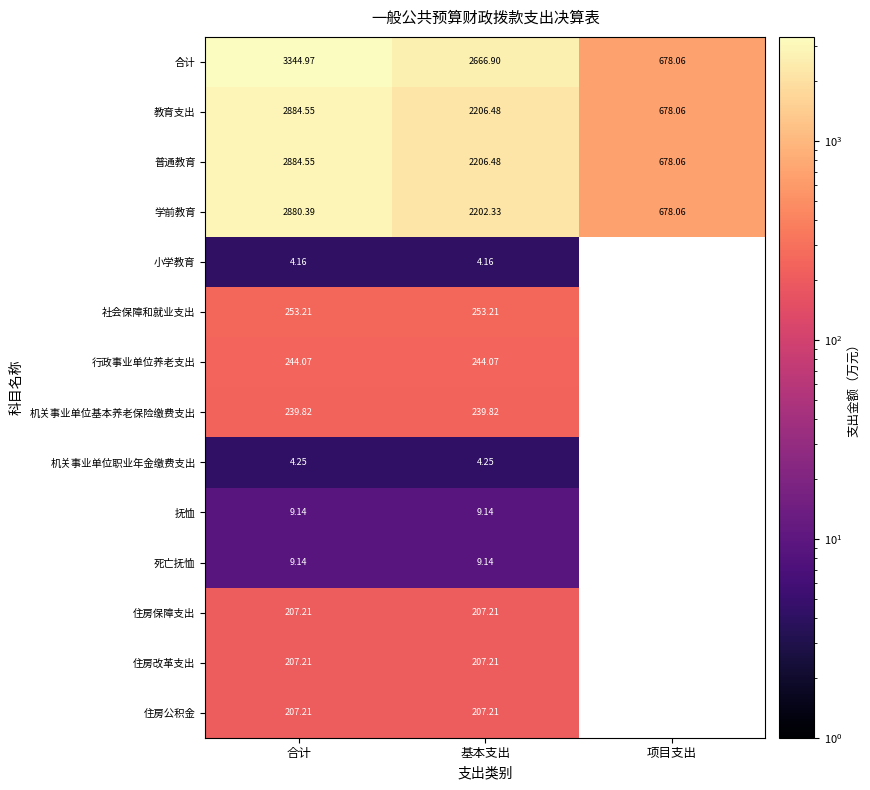

At which label is 学前教育 closest to 1779?

基本支出